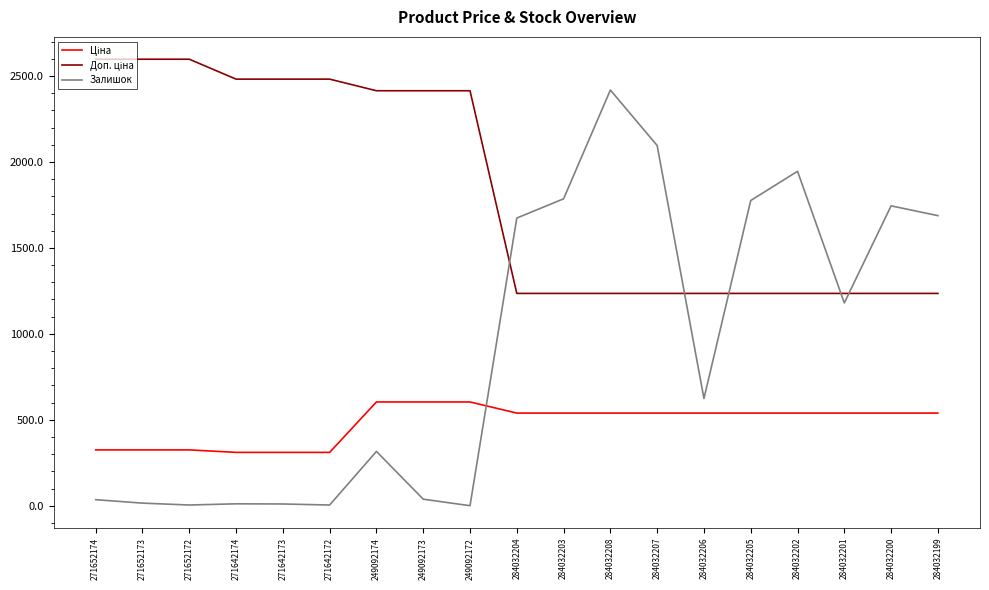

Does the chart have visible grid lines?

No